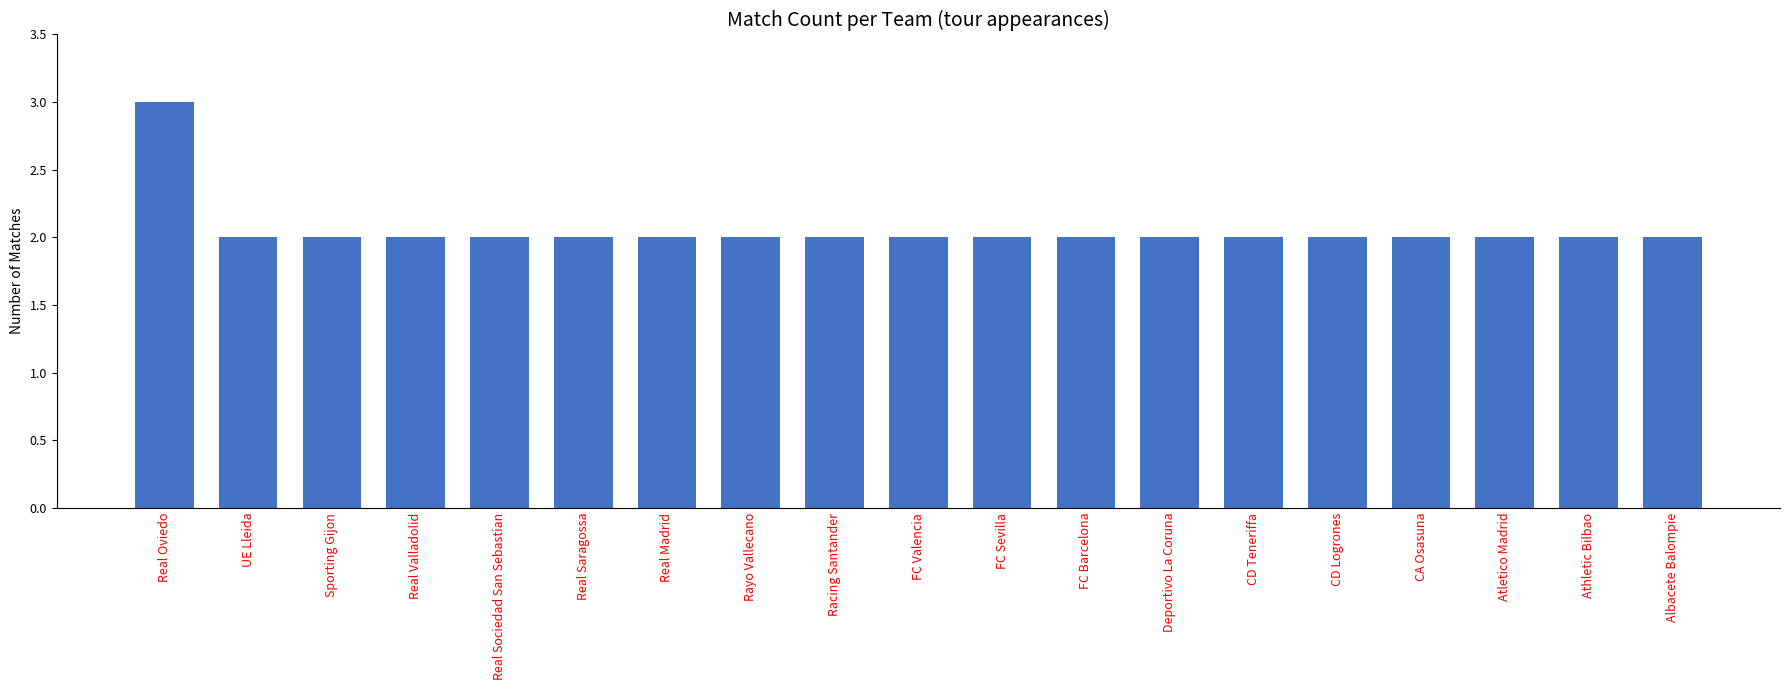

How many values are between 2 and 3?

19